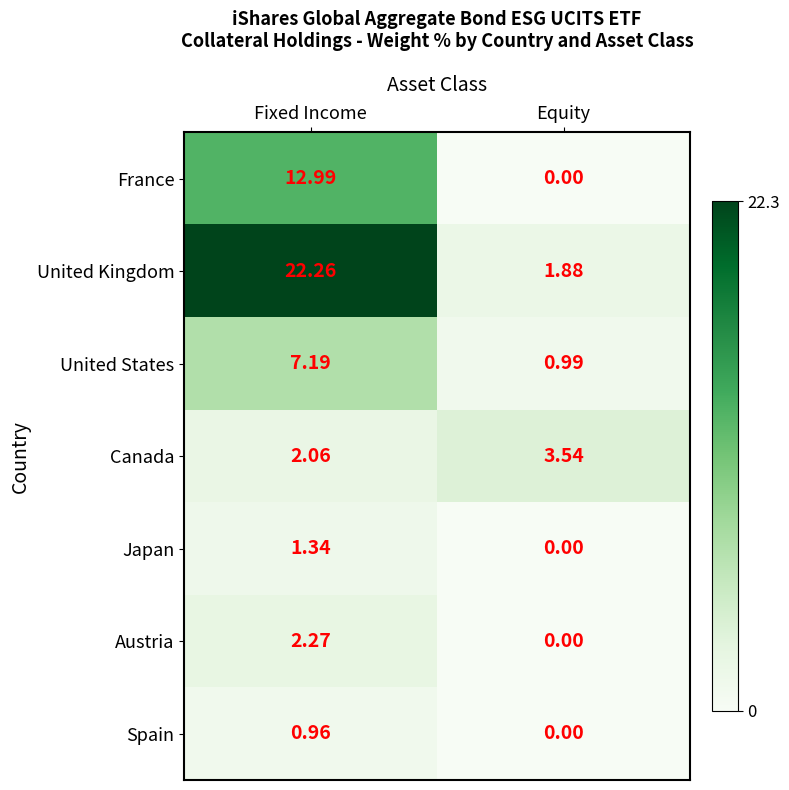

Which series has the widest spread of values?

United Kingdom